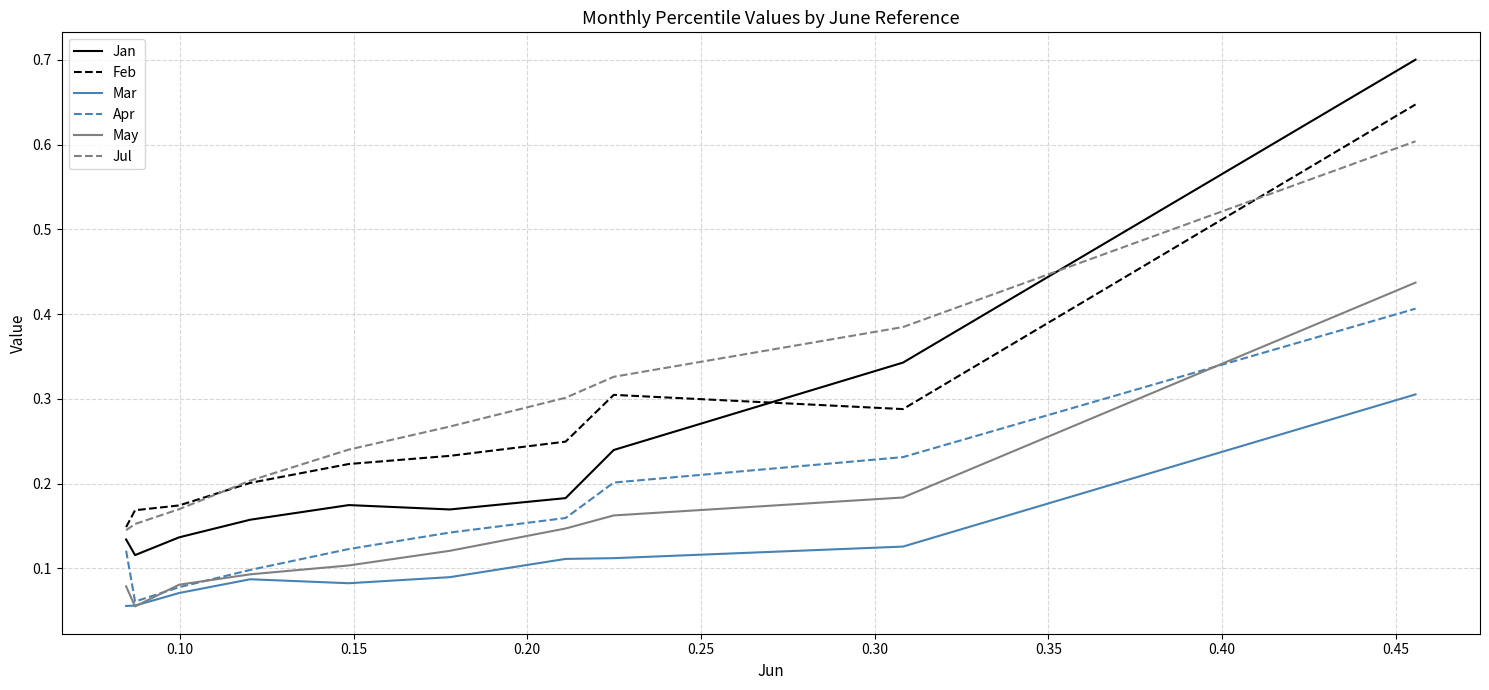

How many categories are shown in the chart?

10